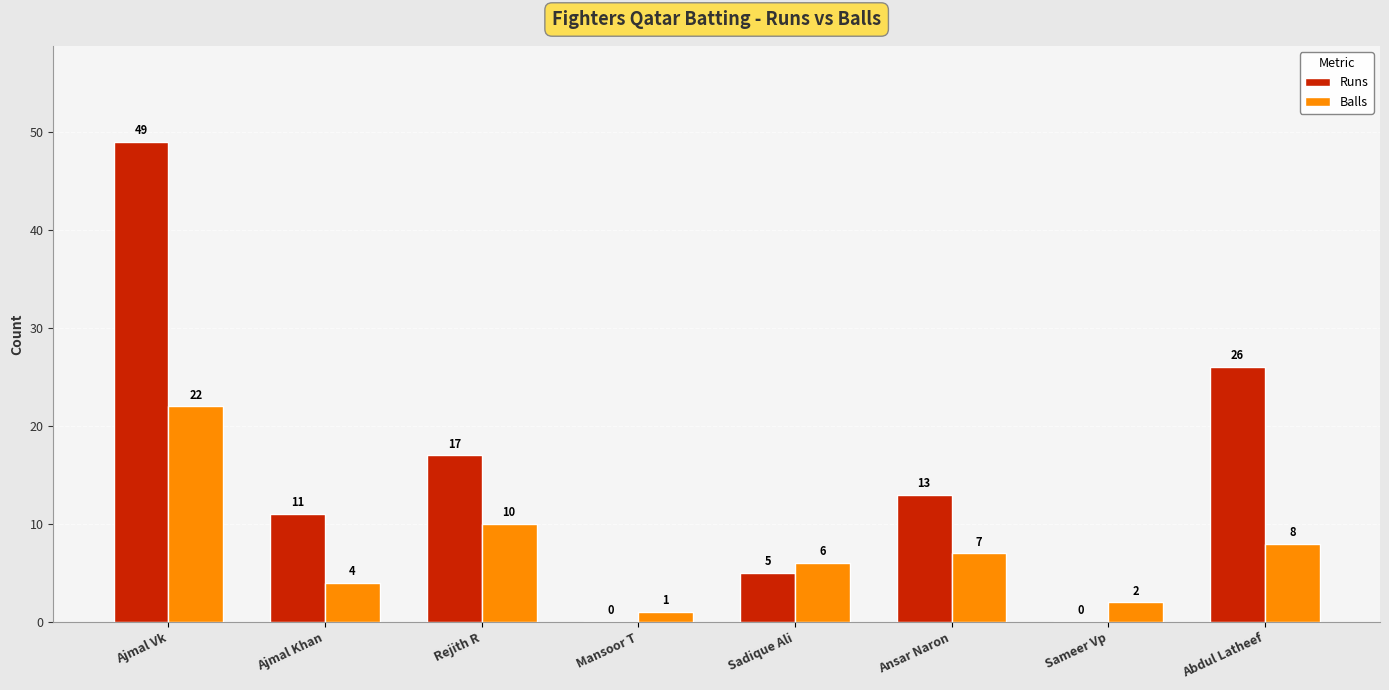

What is the sum of all Balls values?

60